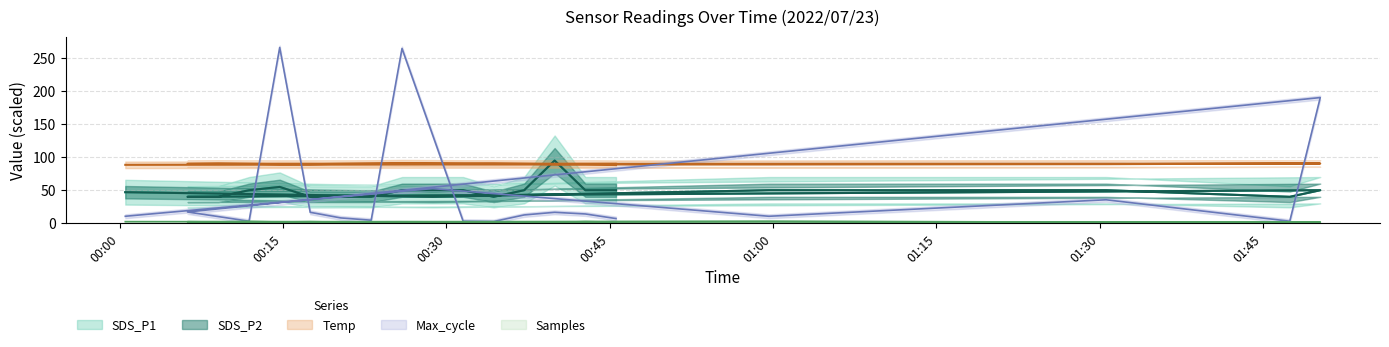

What position from the right is 06:30?

7